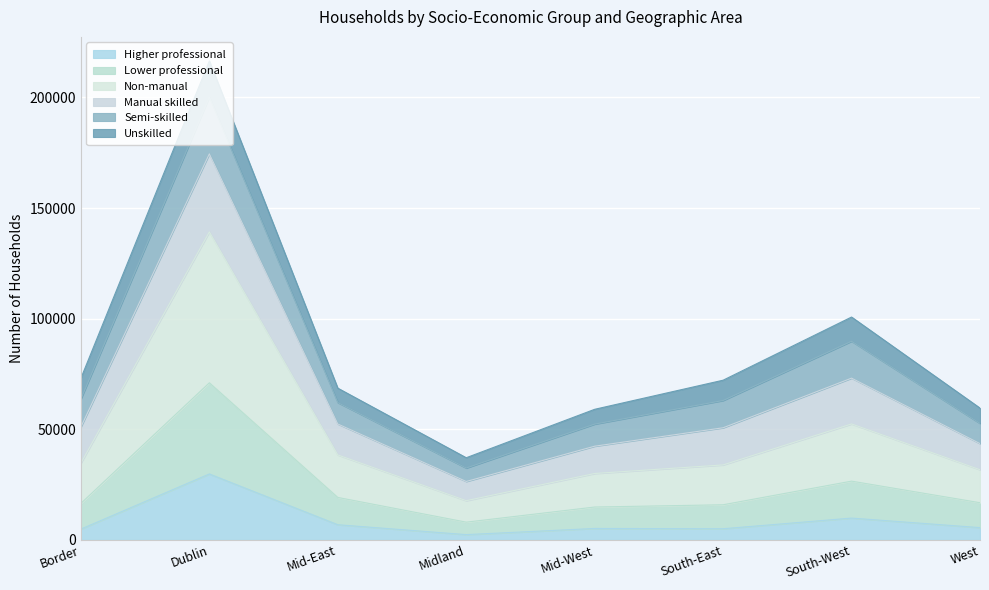

True or false: Non-manual and Higher professional cross at least once.

False